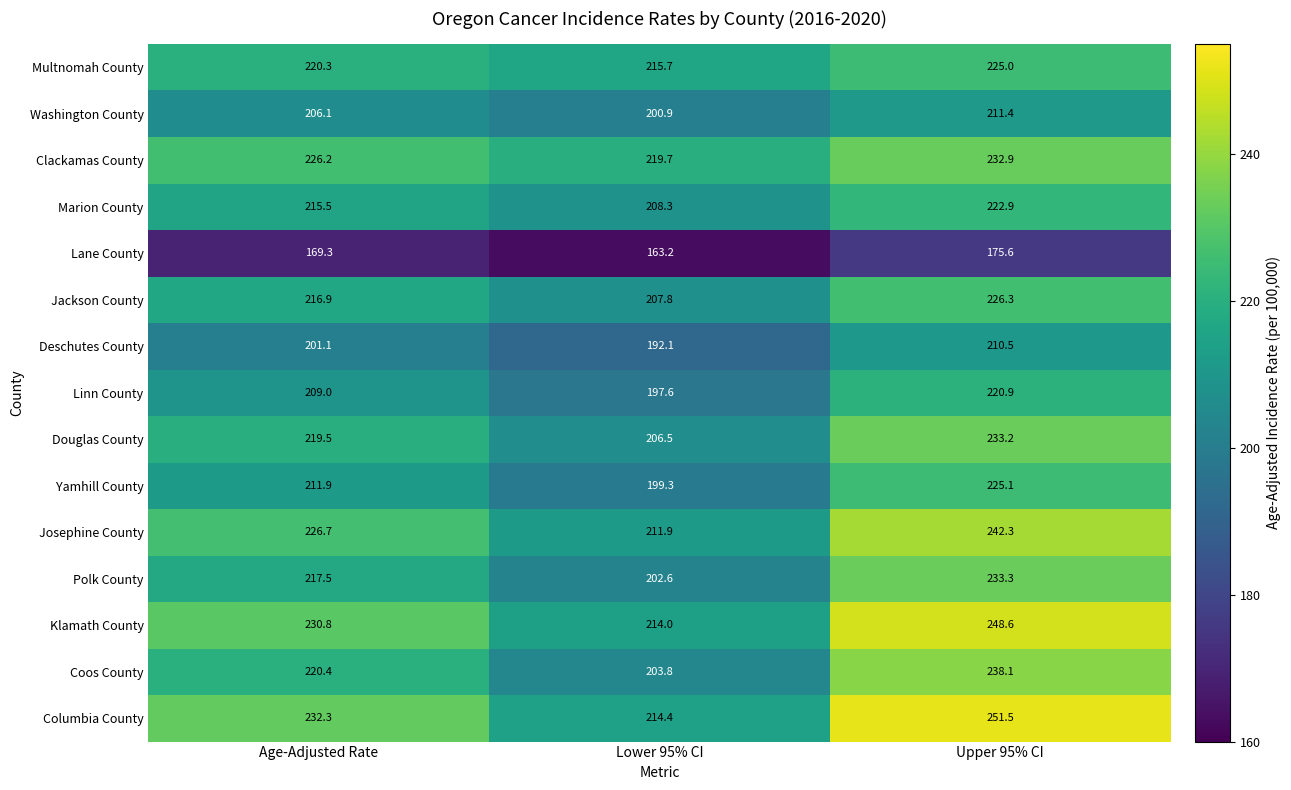

At how many categories does at least one series exceed 210?

3